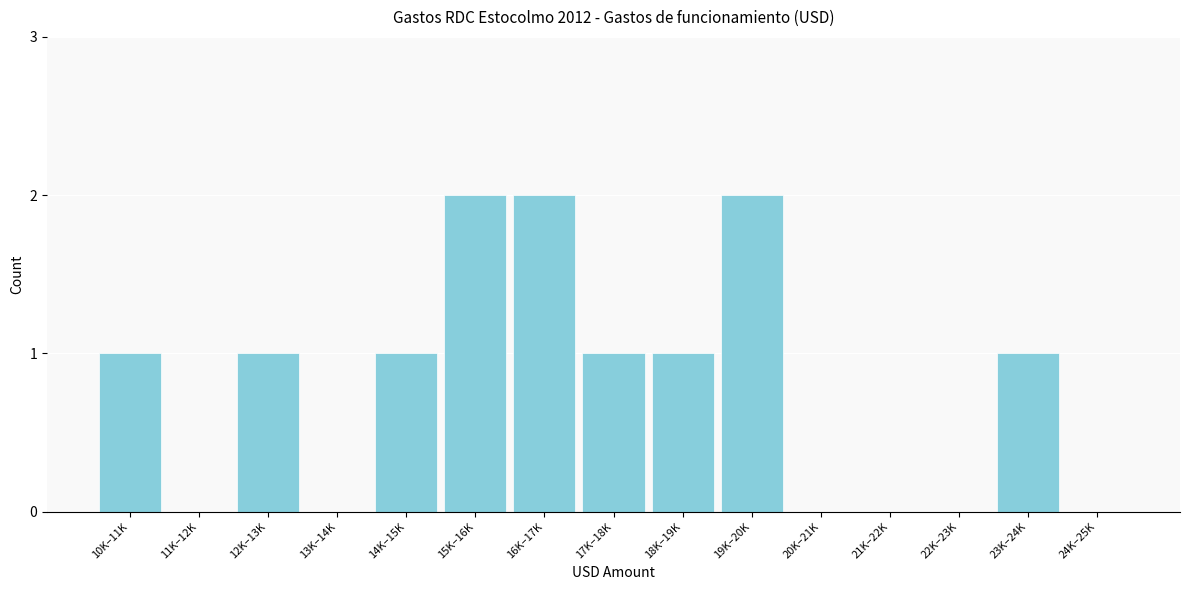

Reading left to right, transcribe all the data shown in this chart.

10K–11K=1	11K–12K=0	12K–13K=1	13K–14K=0	14K–15K=1	15K–16K=2	16K–17K=2	17K–18K=1	18K–19K=1	19K–20K=2	20K–21K=0	21K–22K=0	22K–23K=0	23K–24K=1	24K–25K=0